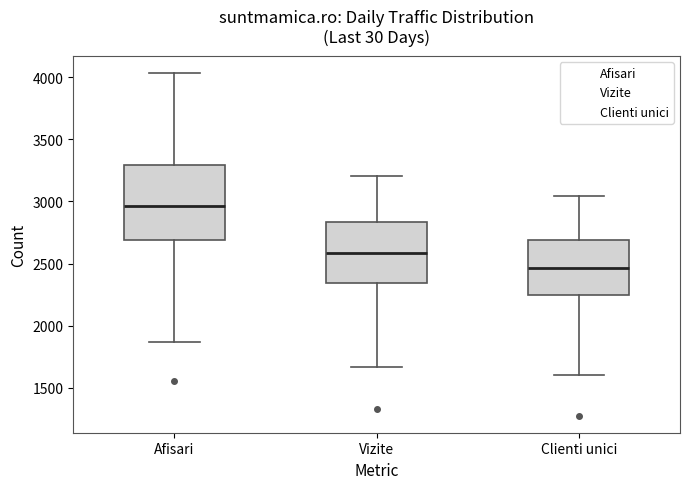

Reading left to right, read every box against the y-axis: the position of its median line, the range the box covers, and the ends of its whiskers. The values are not printed on the chart, so give them approximately, as read against the axis.

Afisari: median 2950, box 2700 to 3300, whiskers 1850 to 4050
Vizite: median 2600, box 2350 to 2850, whiskers 1650 to 3200
Clienti unici: median 2450, box 2250 to 2700, whiskers 1600 to 3050